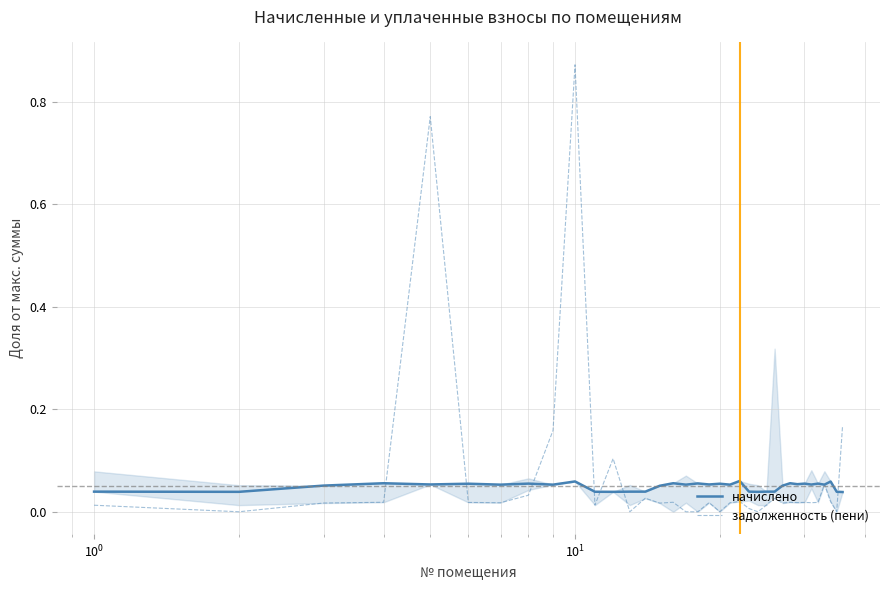

True or false: задолженность (пени) and начислено cross at least once.

True